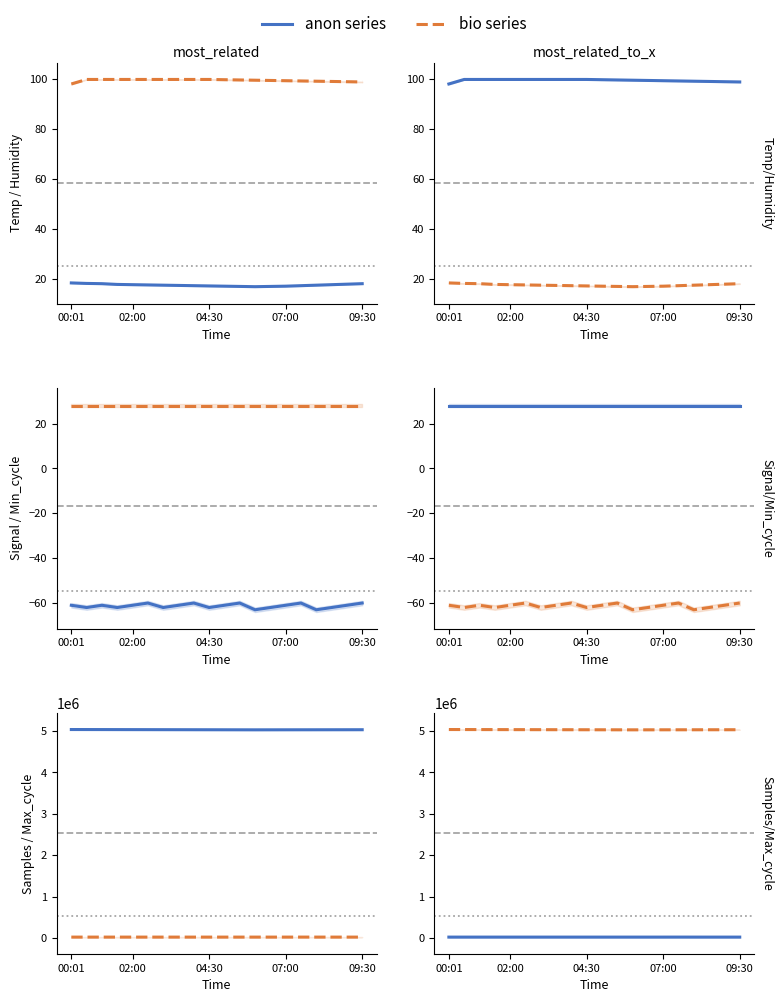

Which series has the largest range (max minus min)?

Samples